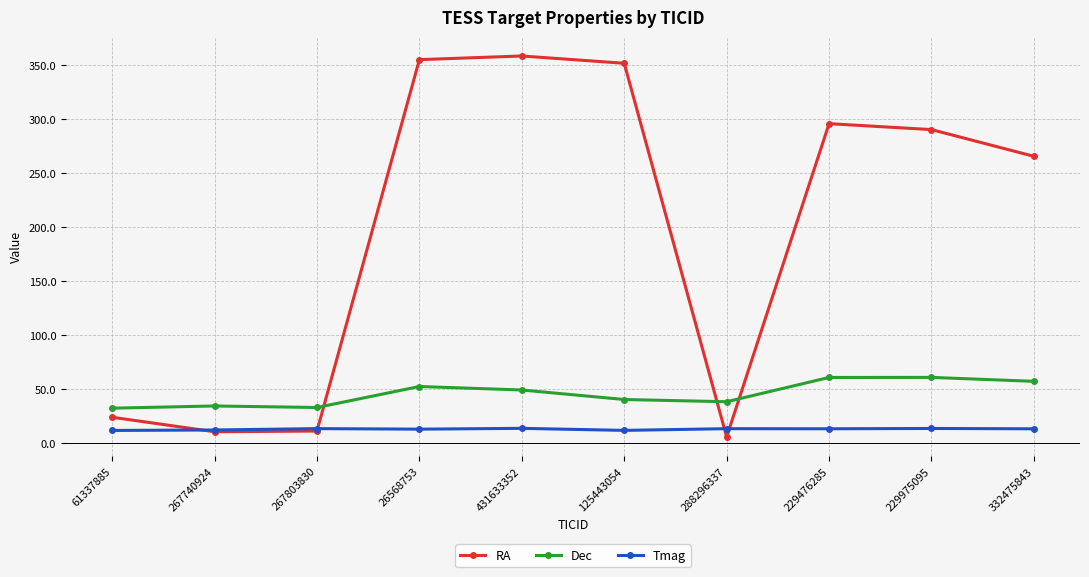

The value of Dec at 229975095 is 103.4. True or false?

False